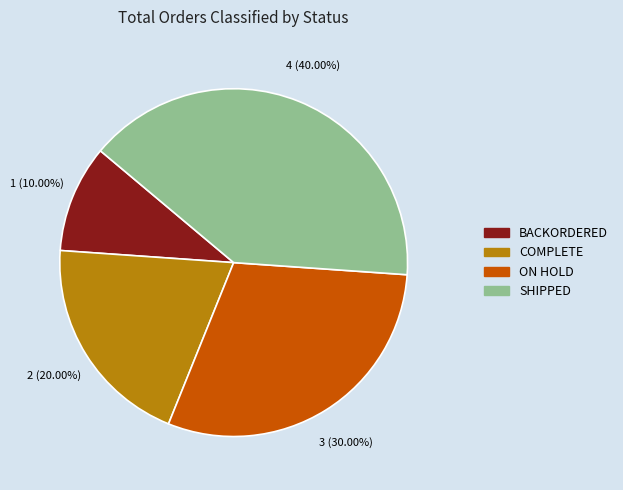

What percentage is NOT represented by ON HOLD?

70.0%